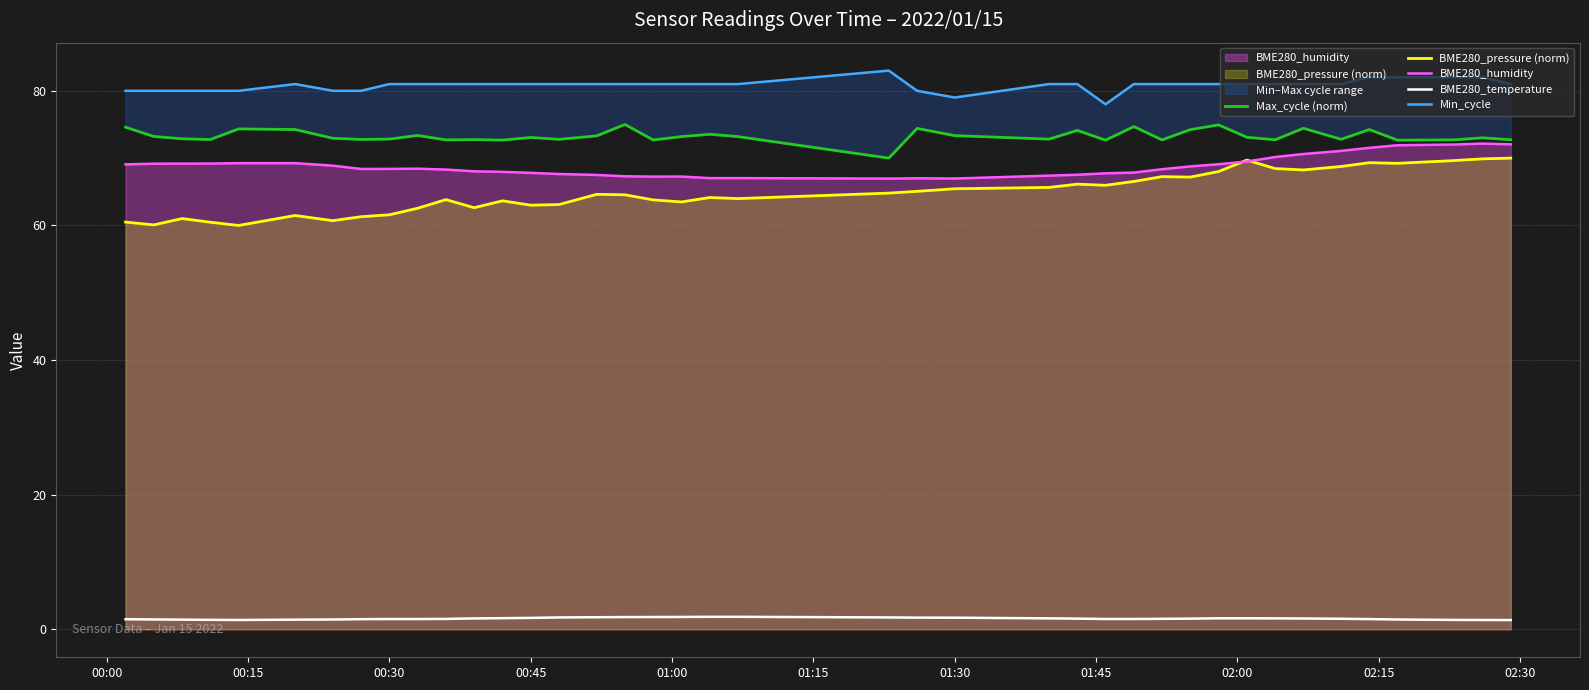

What is the sum of all BME280_humidity values?

2751.0